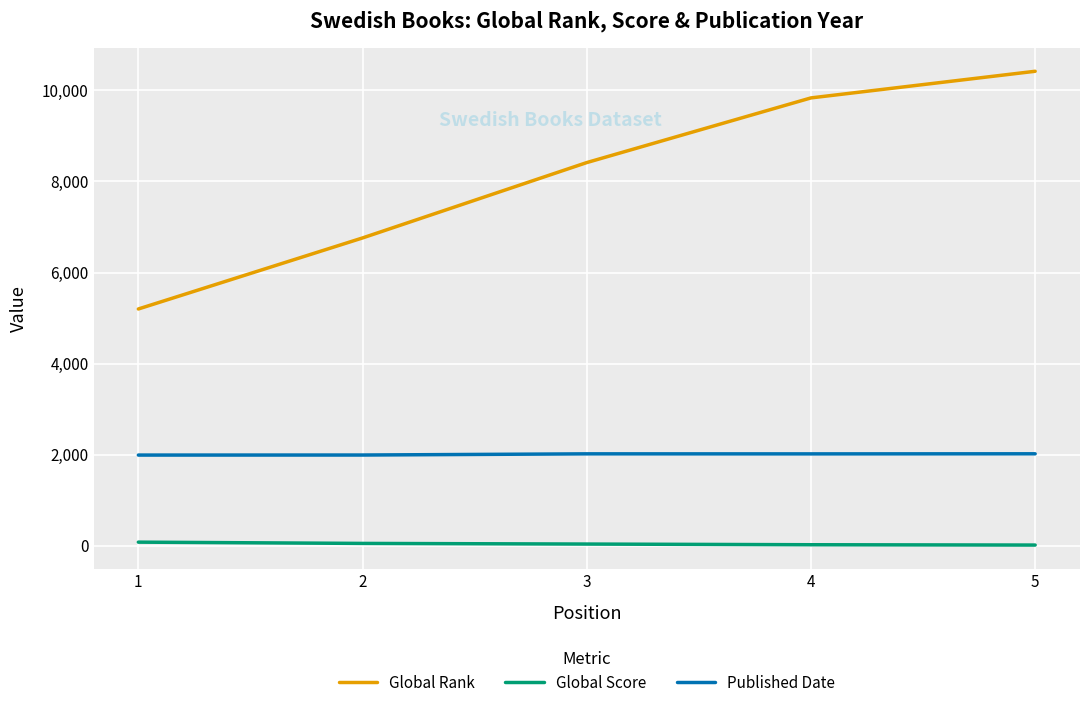

Which series has the largest total across all categories?

Global Rank